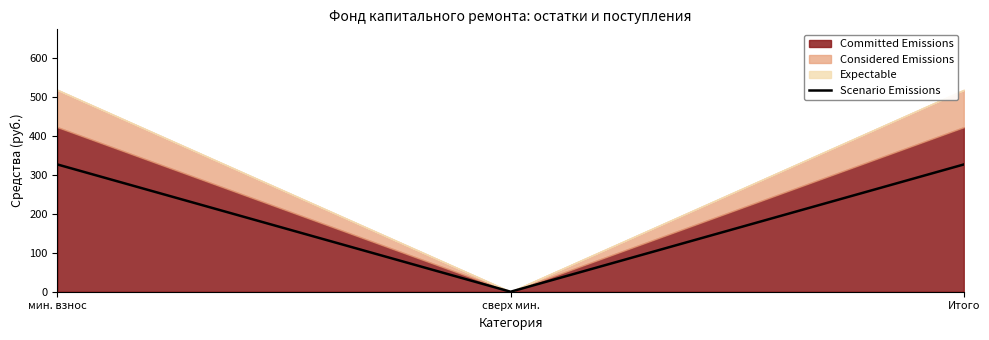

What is the difference between the maximum and minimum values?

326.2